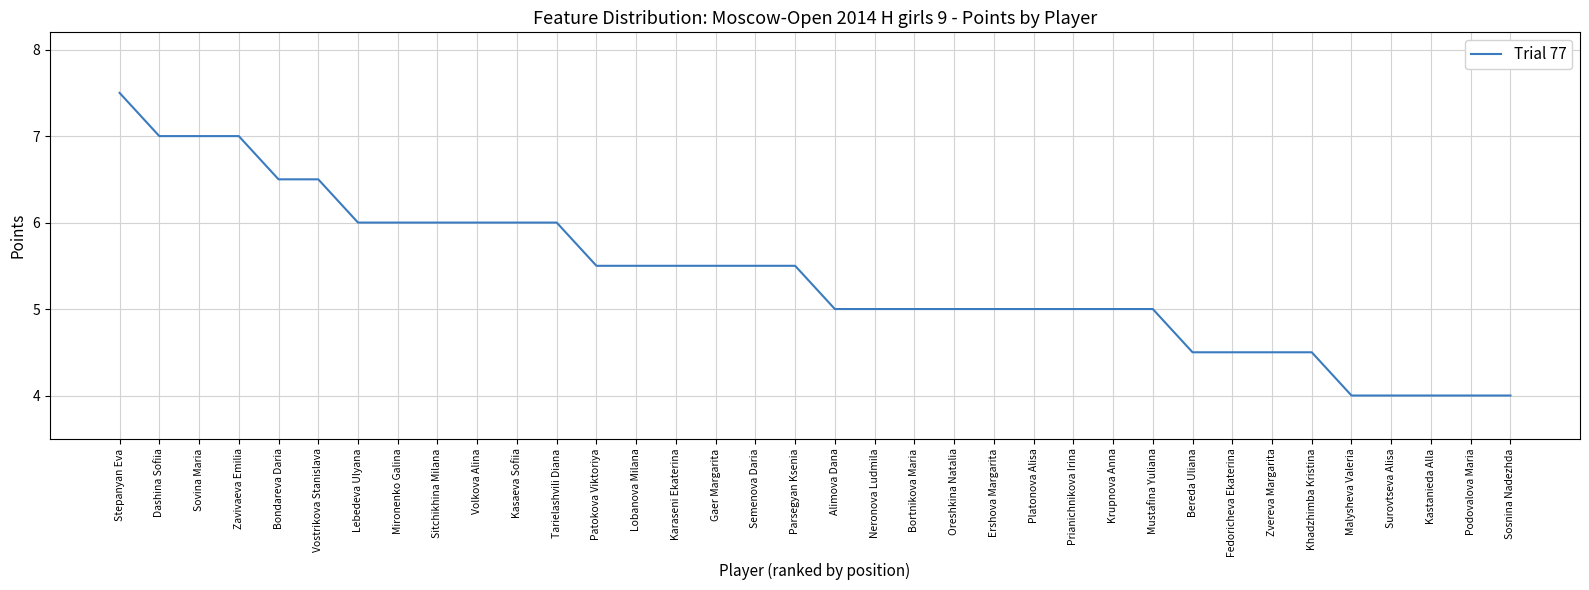

What is the ratio of the value at Lobanova Milana to the value at Malysheva Valeria?

1.4